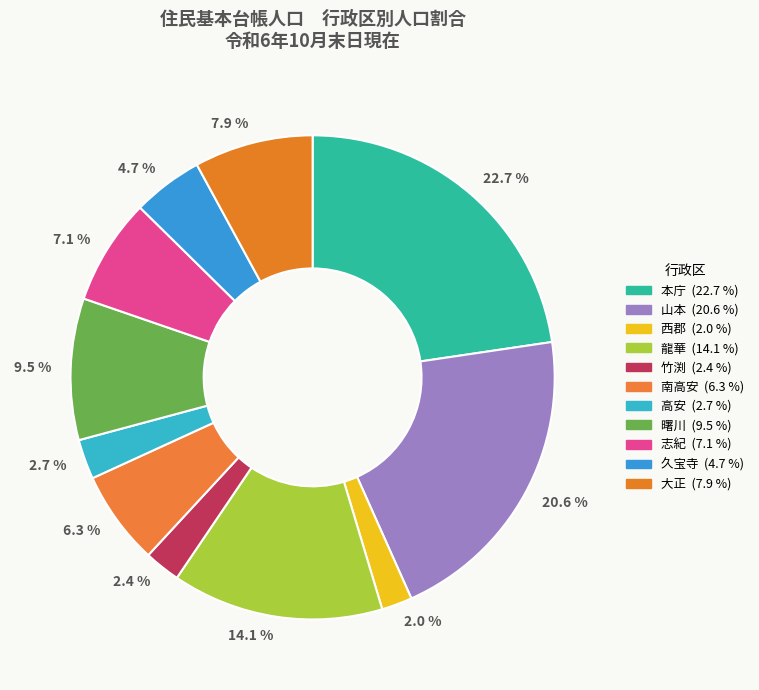

Which category has the smallest portion of the pie?

西郡